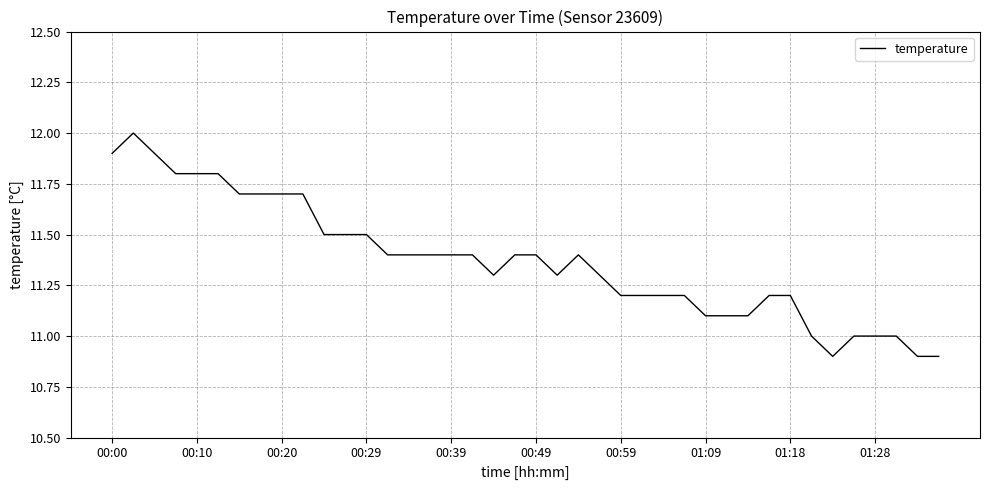

What is the smallest value displayed?

10.9